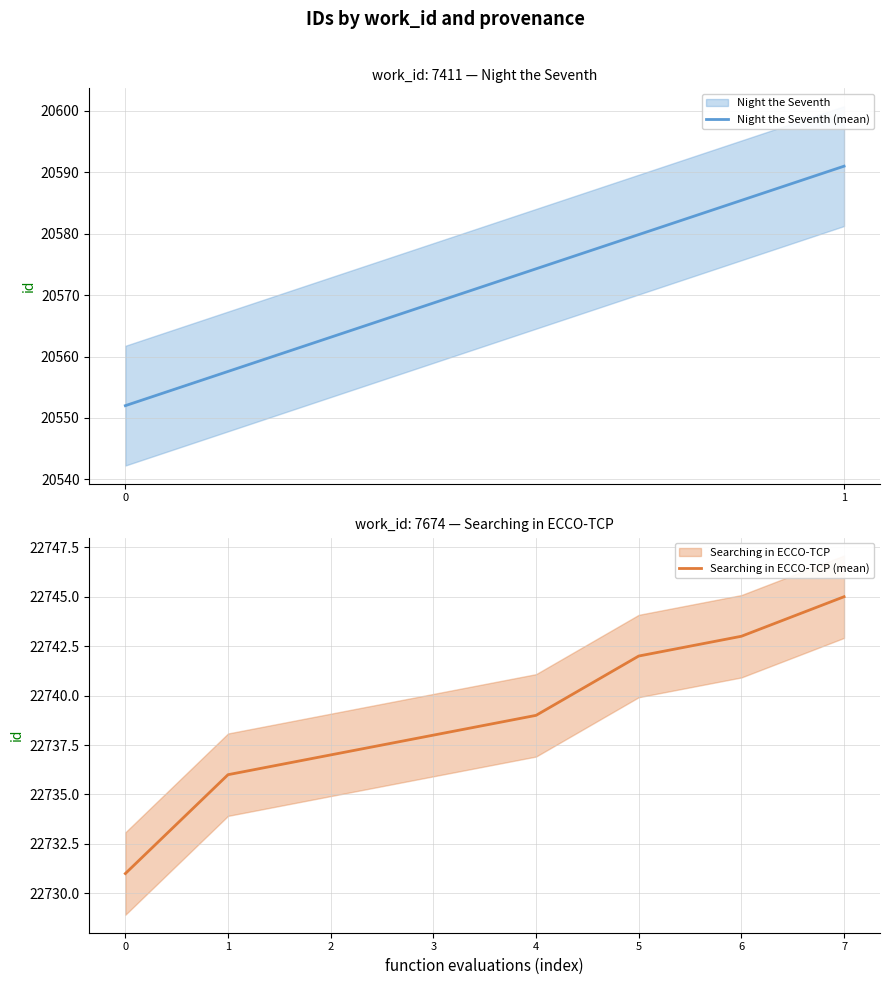

How many values exceed 22739?

3